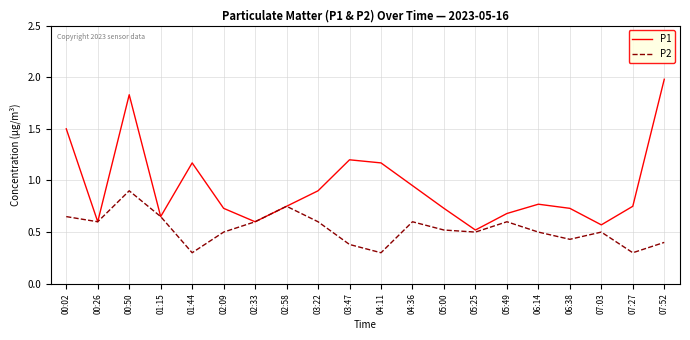

What are all the series names shown in the legend?

P1, P2